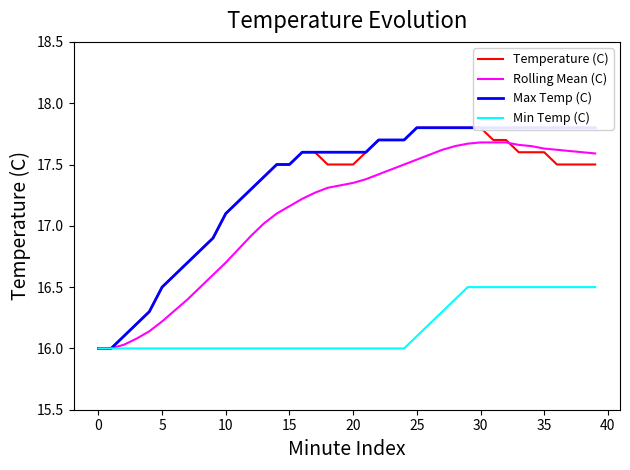

What is the difference between the maximum and minimum values in the Rolling Mean (C) series?

1.7